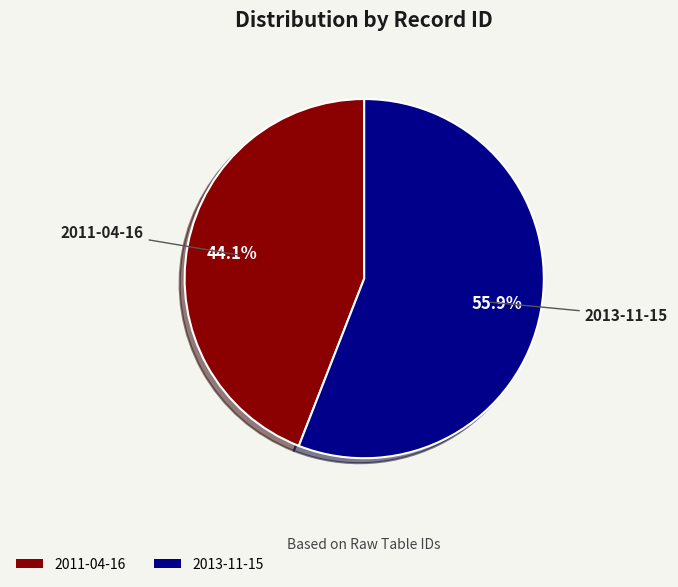

True or false: 2013-11-15 accounts for 64% of the total.

False